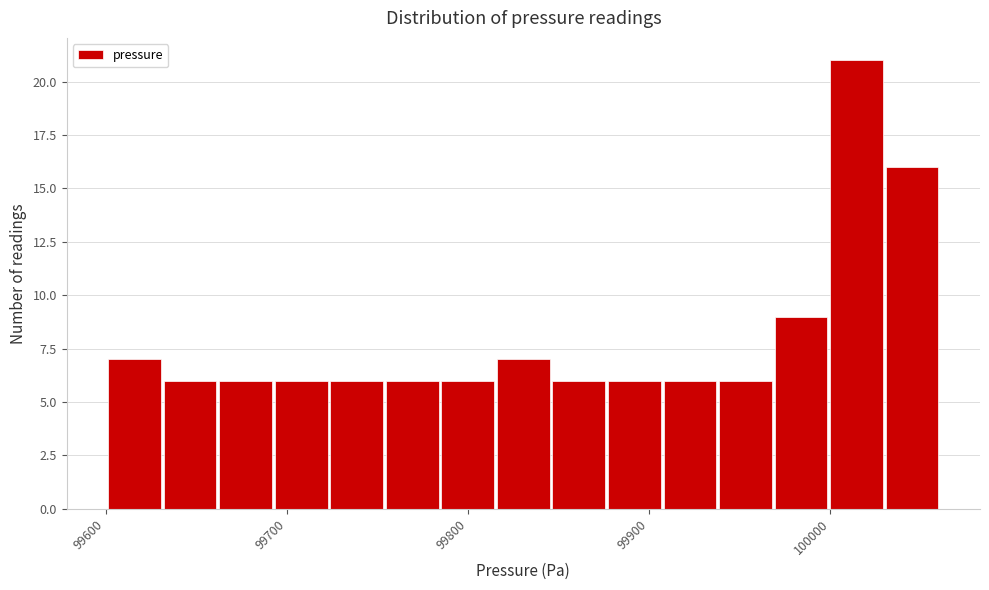

Read against the x-axis, roughly where is the centre of the tallest bar?

100010